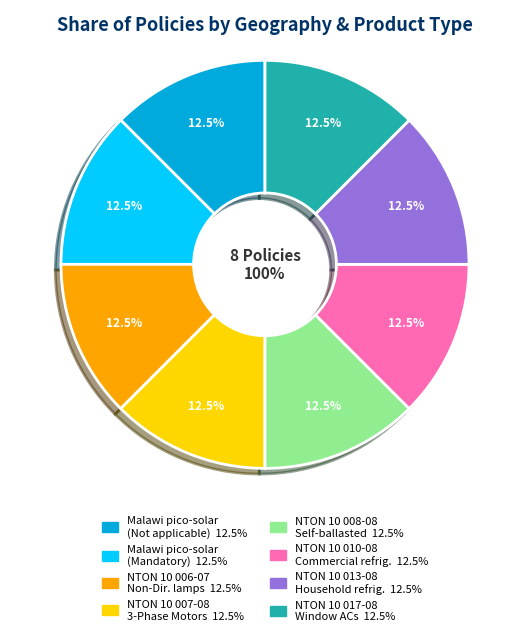

Does NTON 10 008-08 Self-ballasted lamps represent more than half of the total?

No